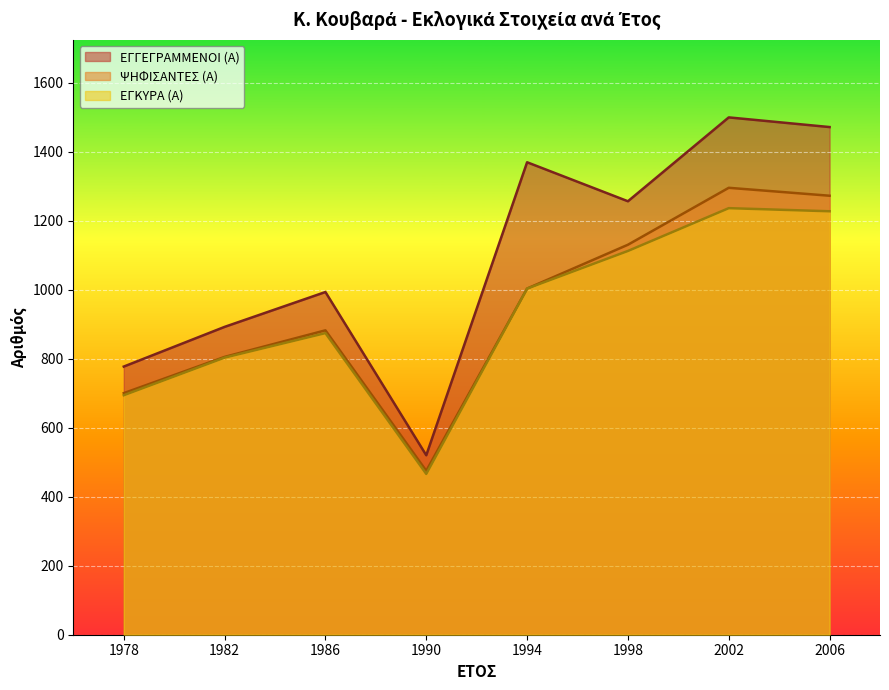

What is the approximate value of ΨΗΦΙΣΑΝΤΕΣ (Α) at 1986, to the nearest 50?

900